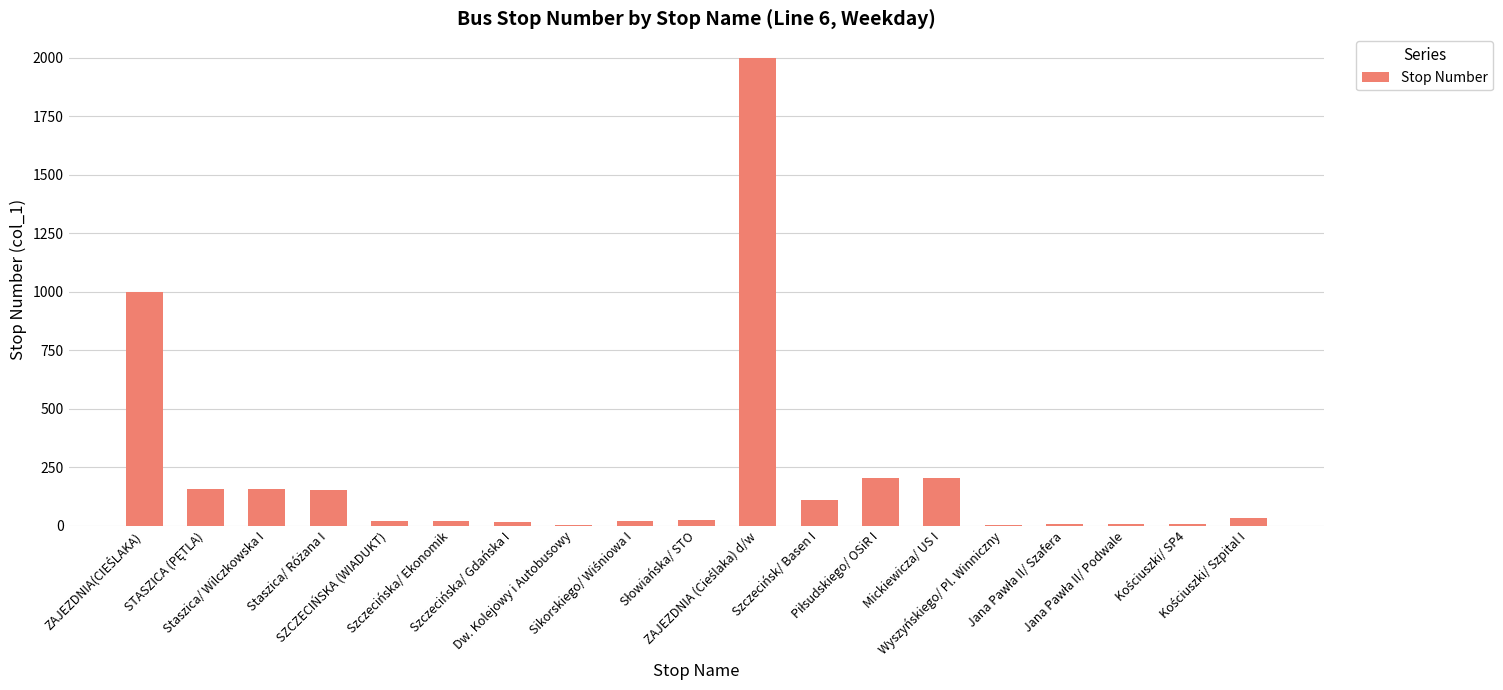

What is the maximum value shown in the chart?

2000